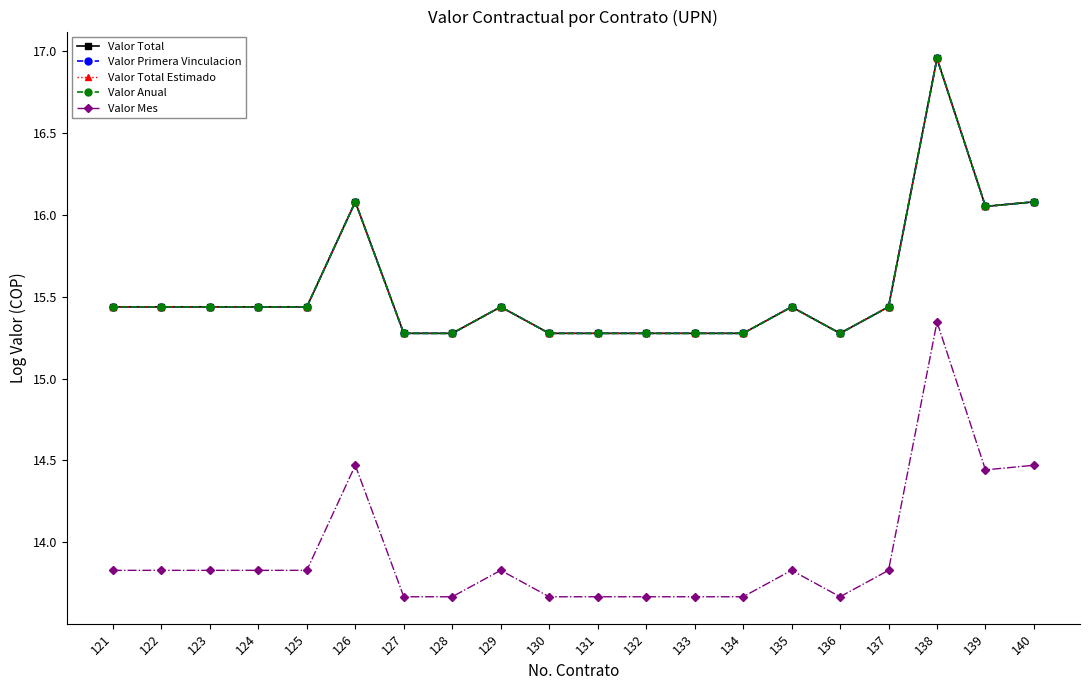

Does the chart have visible grid lines?

No